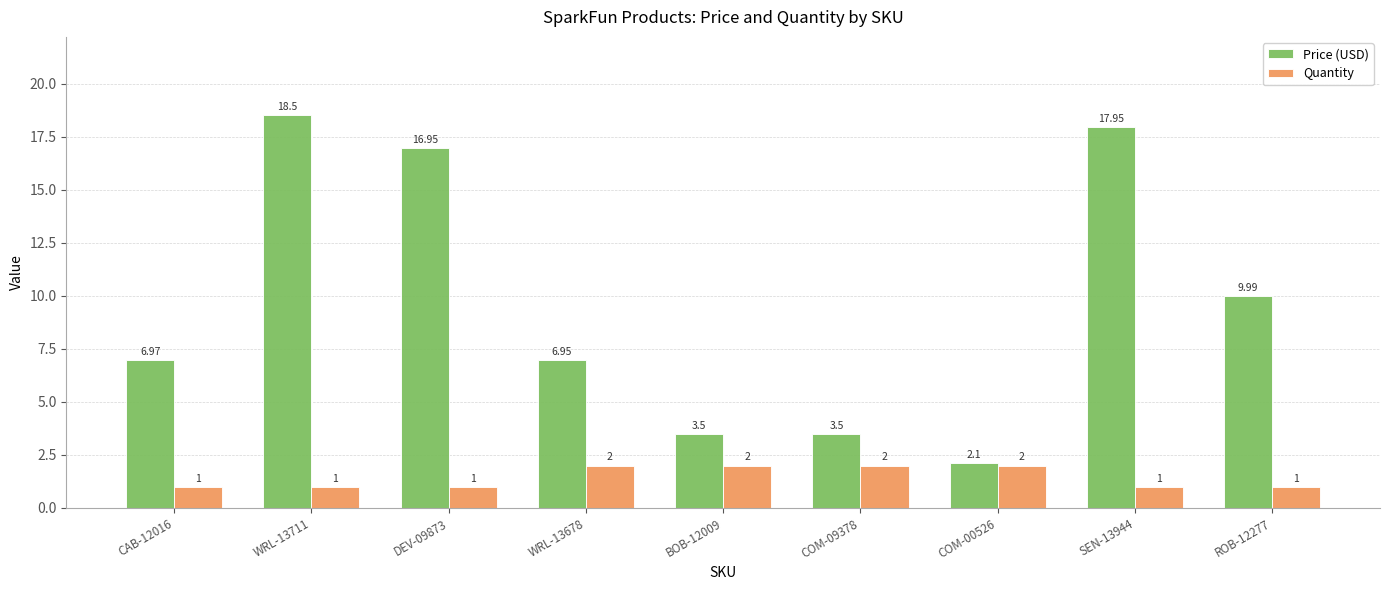

How many groups of bars are there?

9